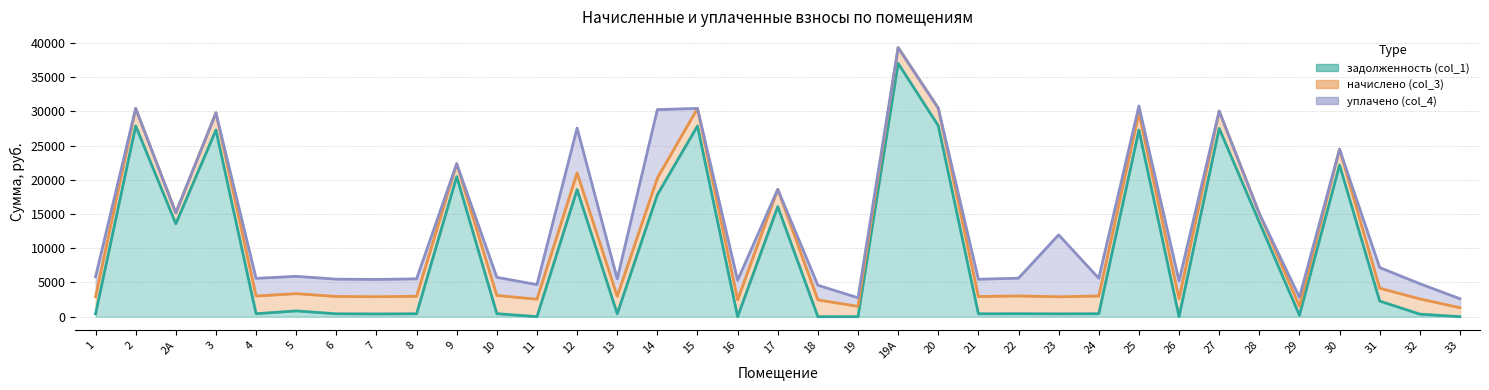

List the series in order of their peak value, highest first.

задолженность (col_1), уплачено (col_4), начислено (col_3)